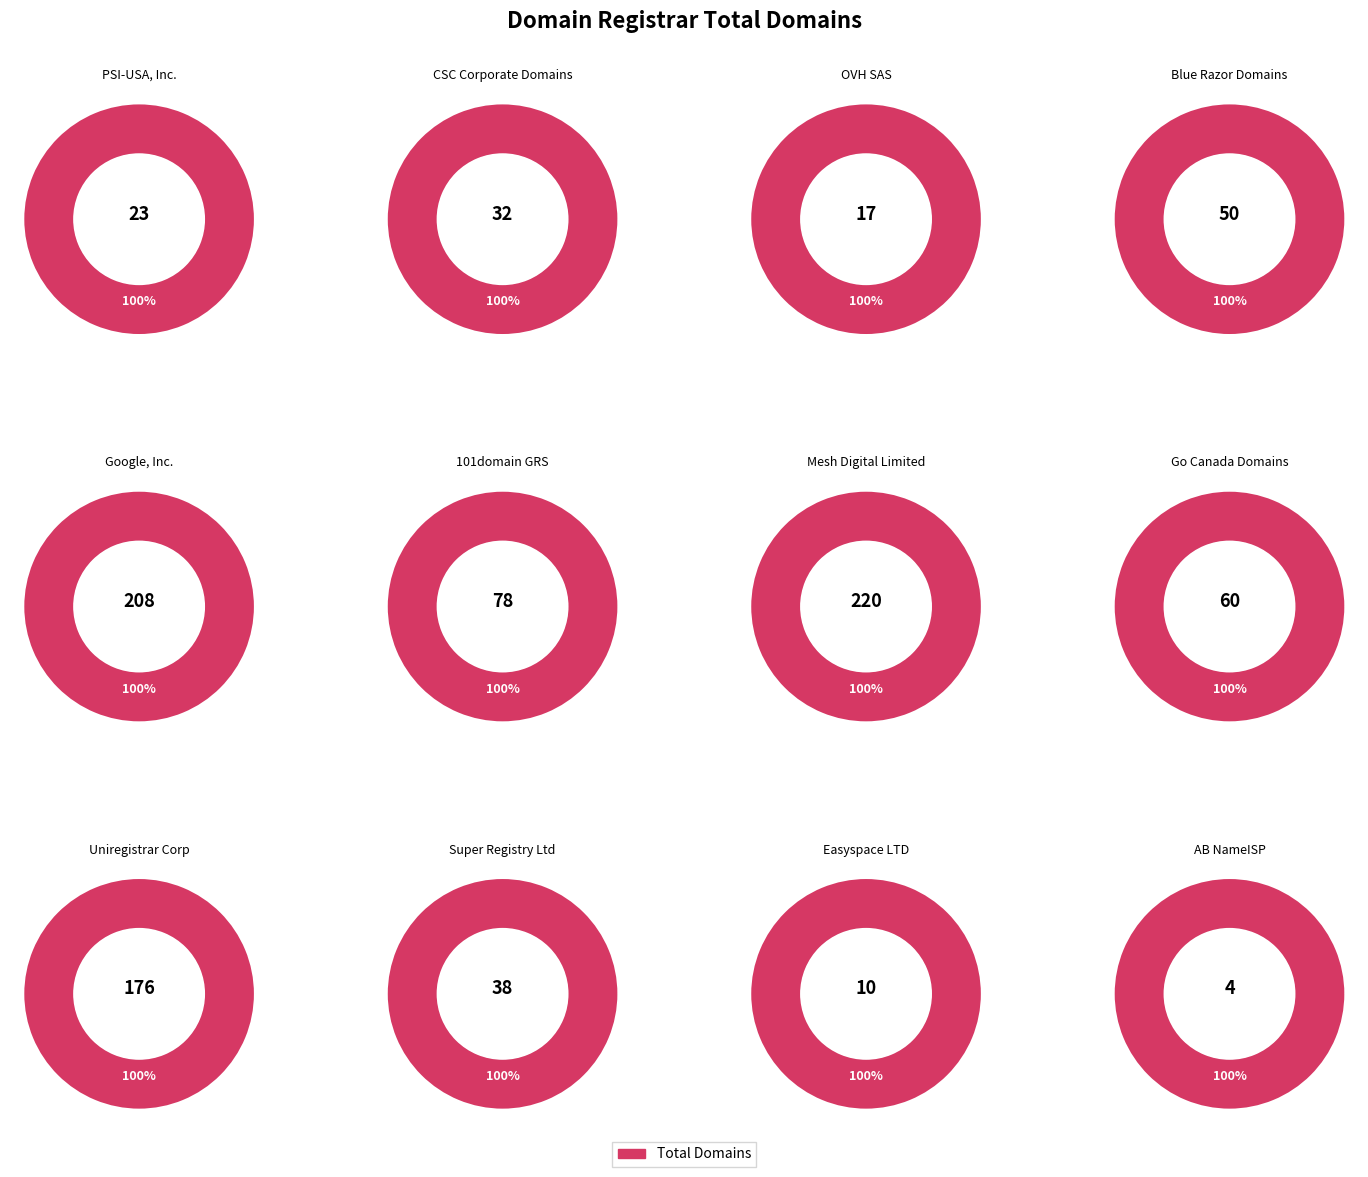

Is CSC Corporate Domains, Inc. the majority of the pie?

No